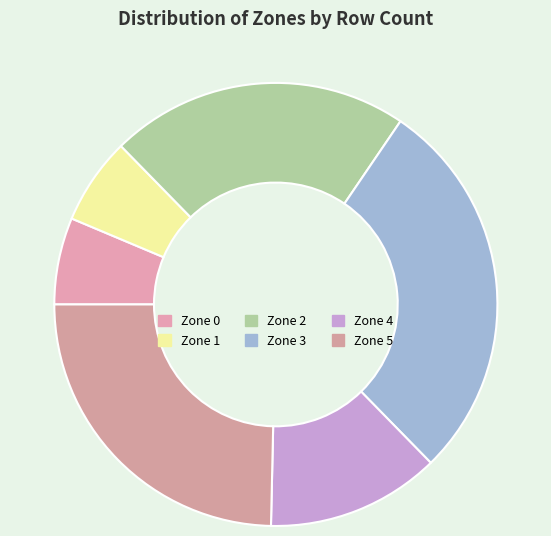

The Zone 2 slice represents 22% of the pie. True or false?

True